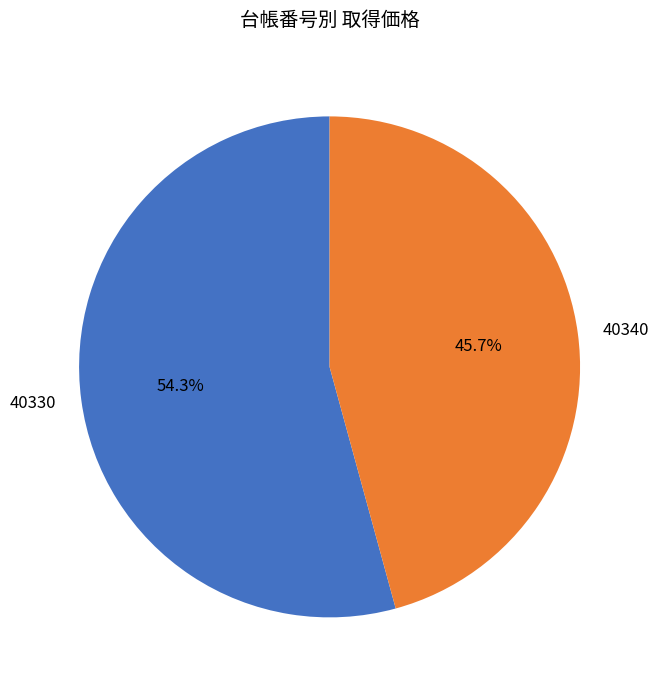

Rank the categories by value from highest to lowest.

40330, 40340